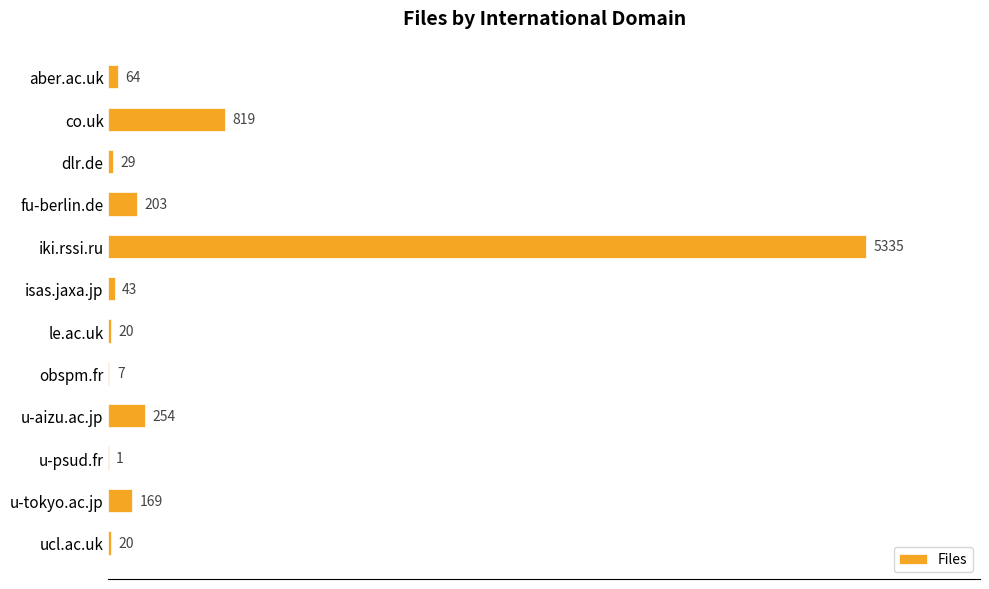

Are the bars horizontal?

Yes